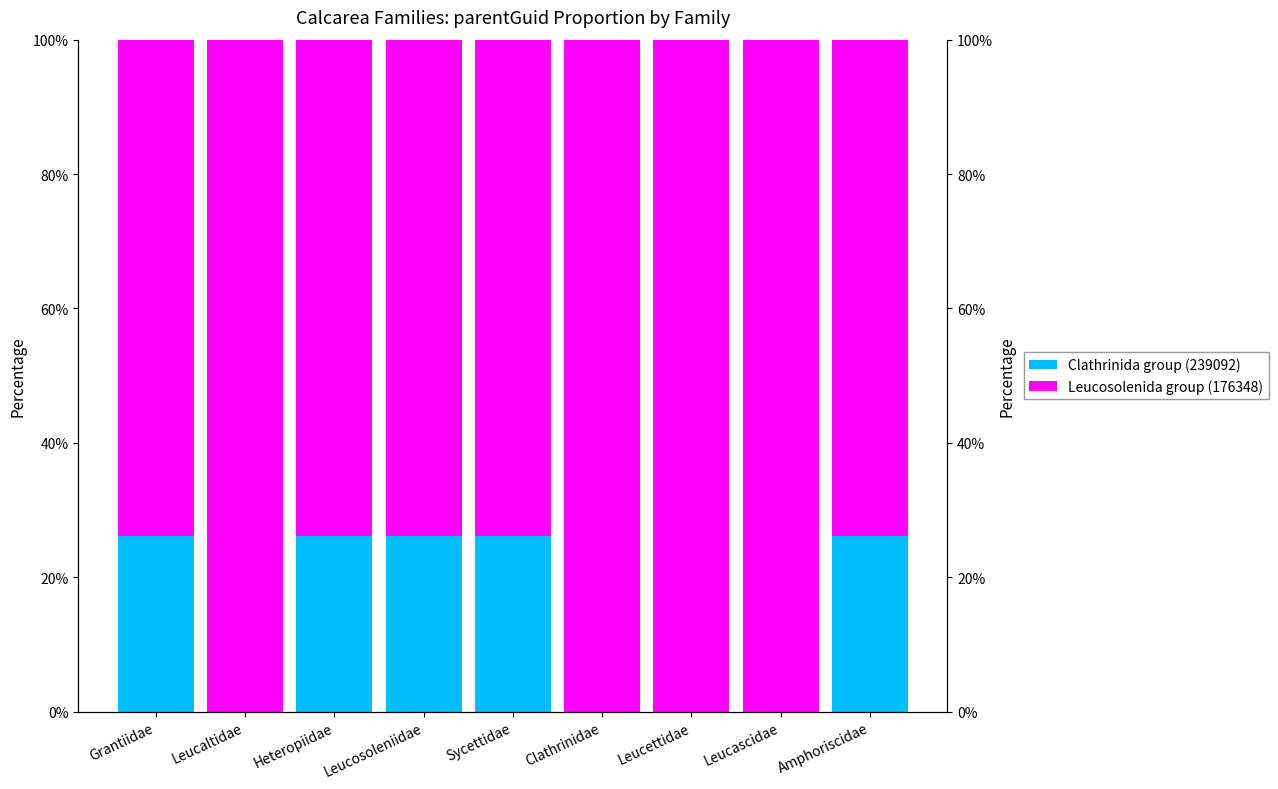

What is the sum of all Clathrinida group (239092) values?

131.0